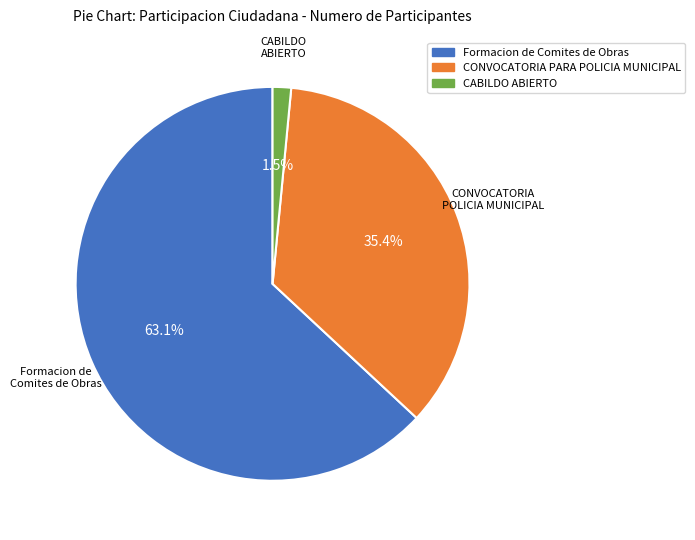

To the nearest percent, what is the difference between the largest and smallest slice percentages?

62%